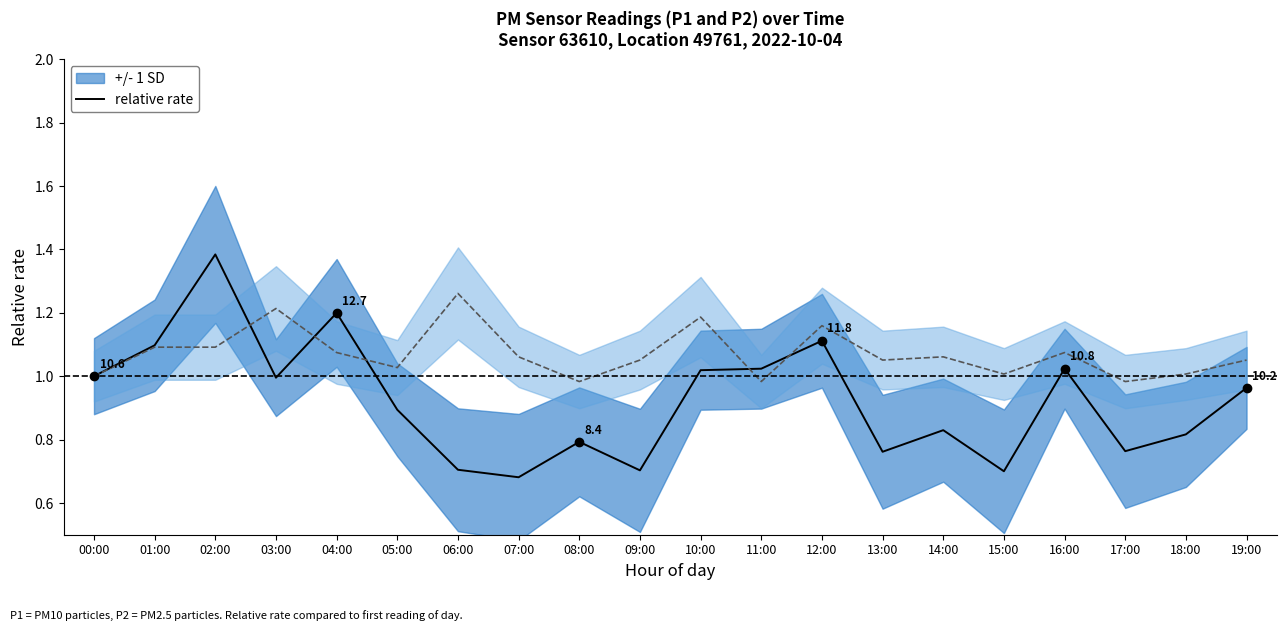

What is the total value across all series at 18:00?

1.8